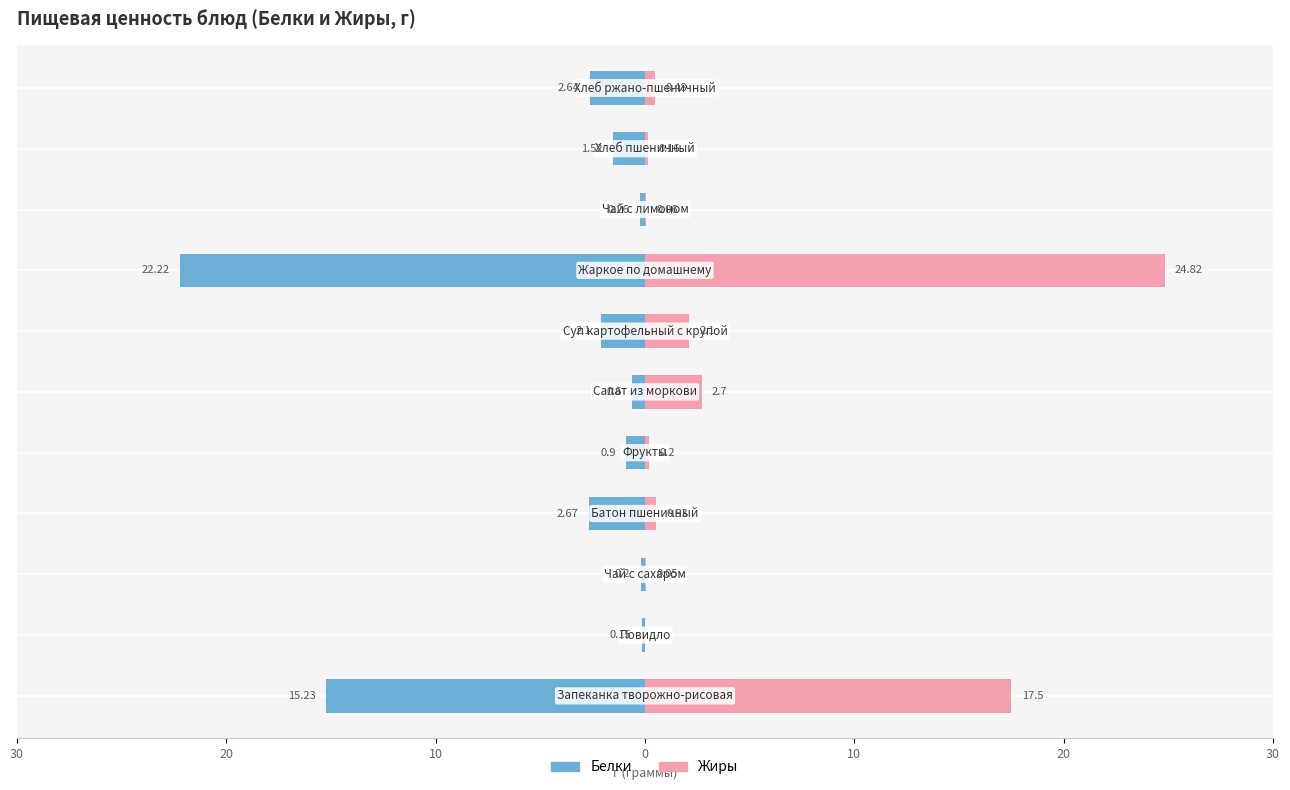

Which series has the widest spread of values?

Жиры